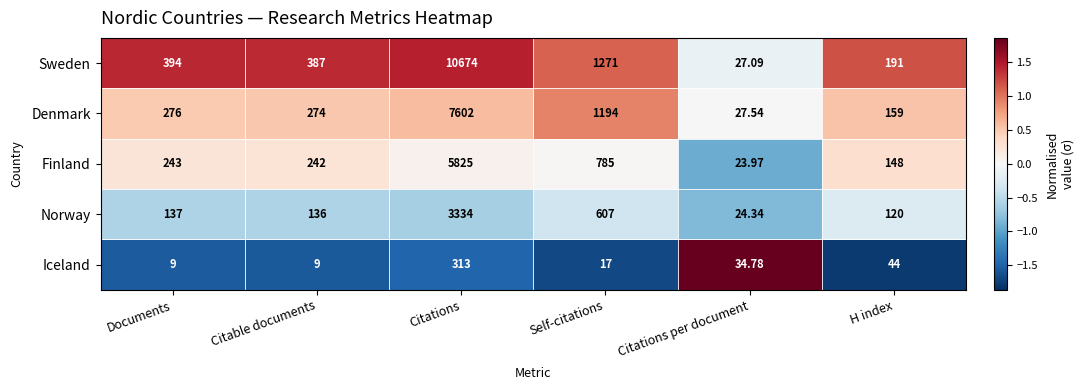

Rank the categories by Sweden value from highest to lowest.

Citations, Self-citations, Documents, Citable documents, H index, Citations per document